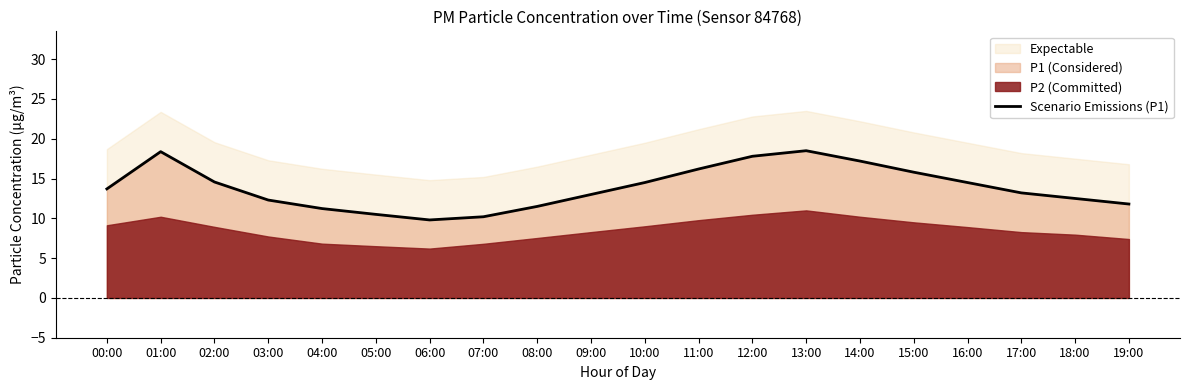

What is the minimum value shown in the chart?

9.8